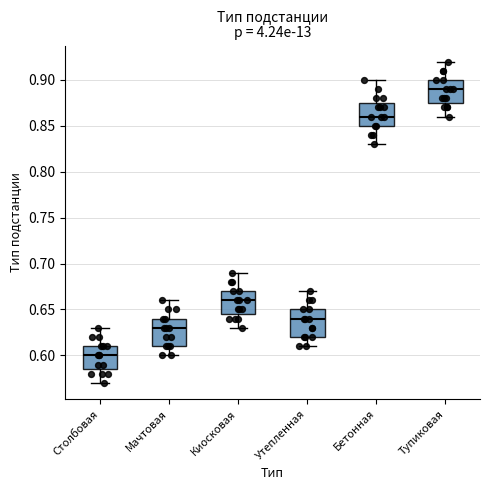

Which box's median line is the lowest?

Столбовая